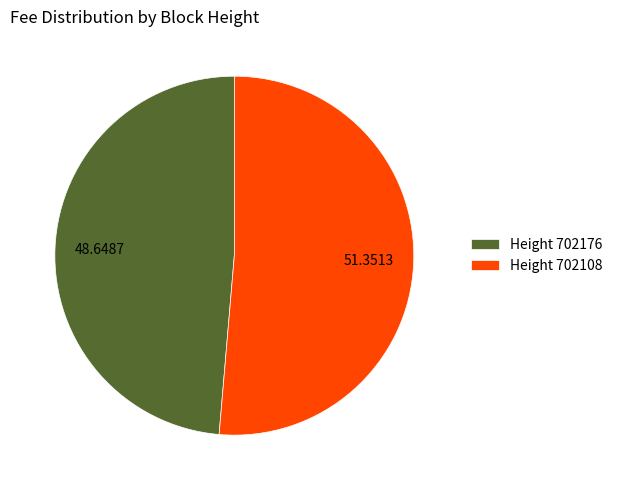

What is the largest slice in the pie chart?

Height 702108